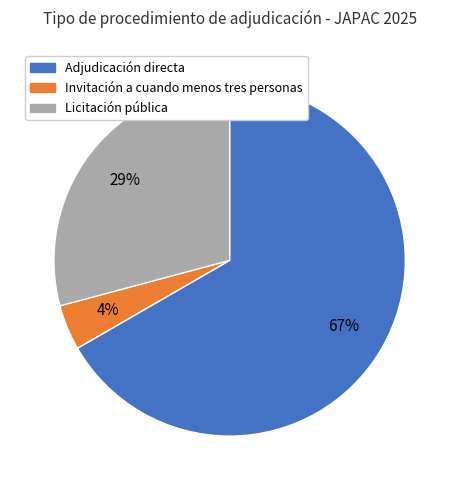

Between Licitación pública and Adjudicación directa, which is larger?

Adjudicación directa